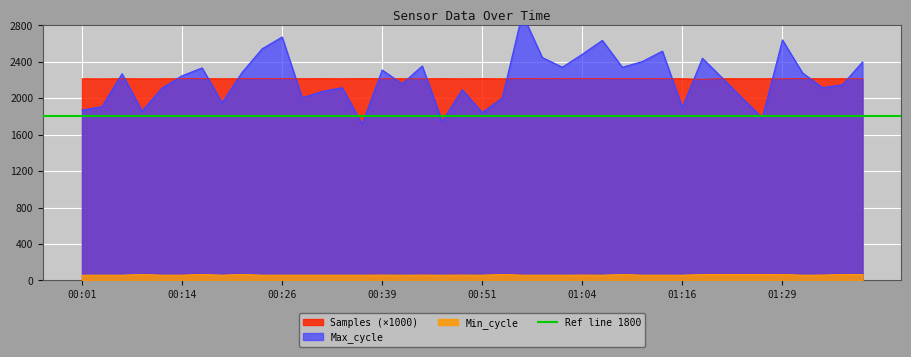

What is the difference between the maximum and second lowest values in the Min_cycle series?

8.0